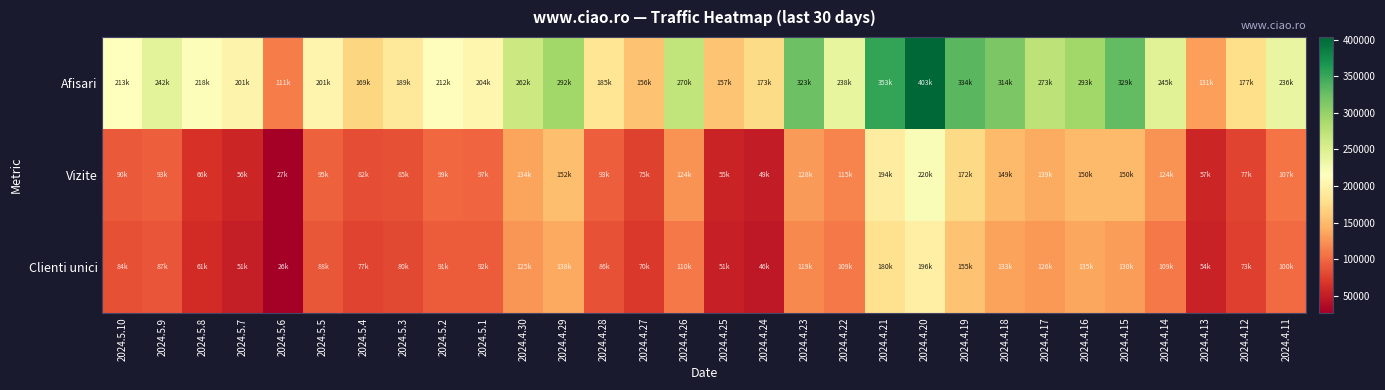

At how many categories does at least one series exceed 400692?

1